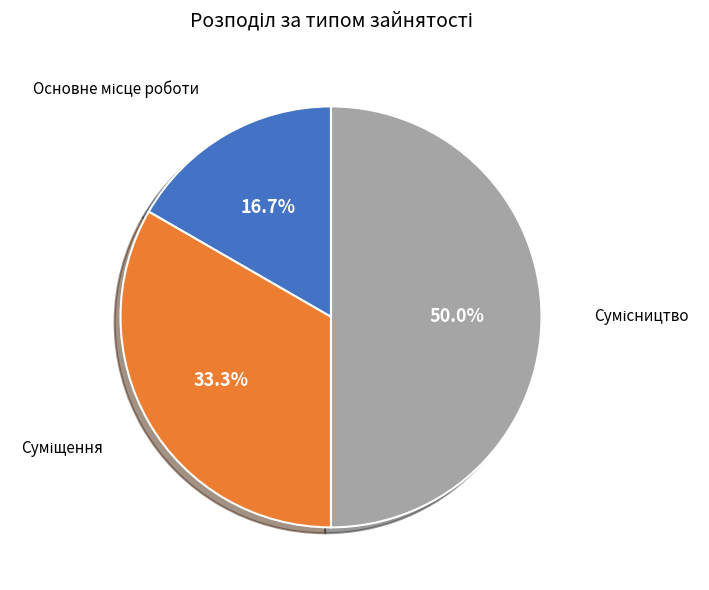

Count the number of slices in the pie.

3